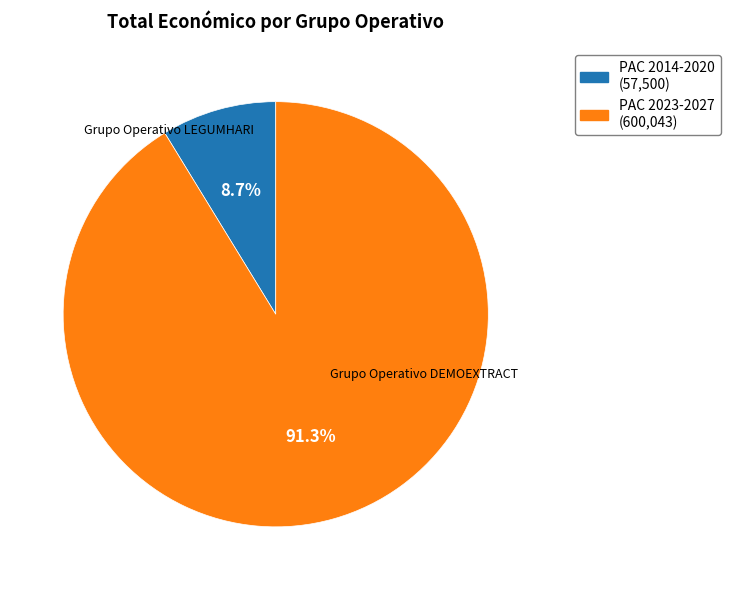

How many slices are in this pie chart?

2